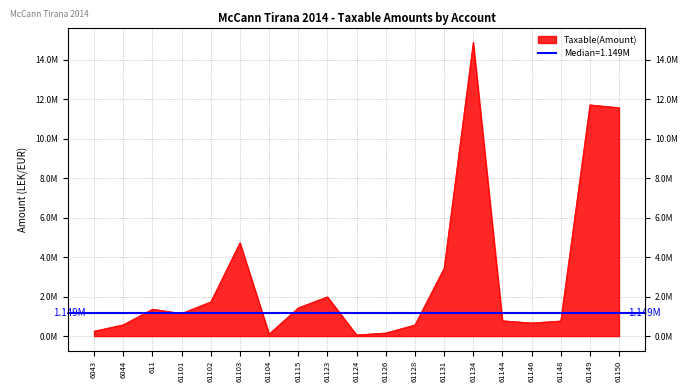

True or false: the data shows 1392649.0 at 61103.

False